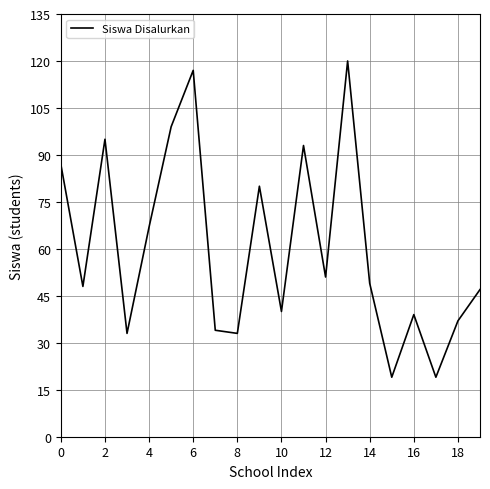

What is the difference between the maximum and minimum values?

101